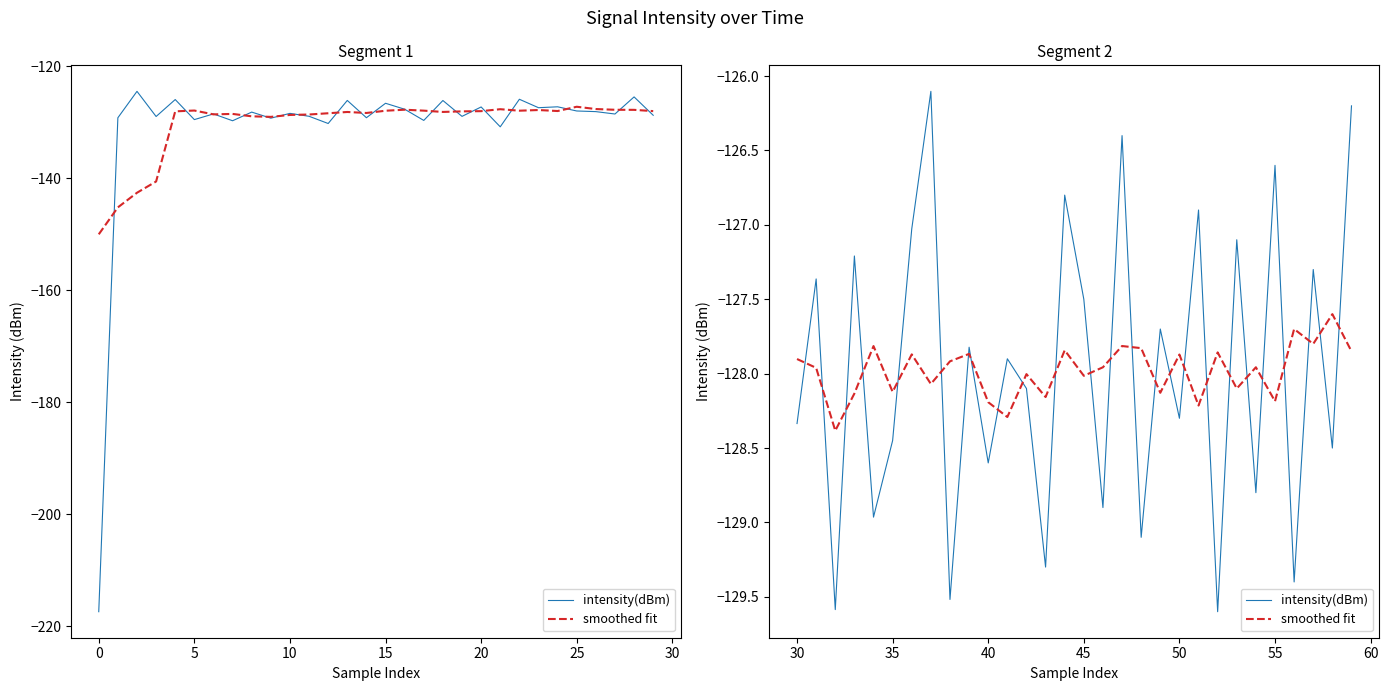

What is the label of the 13th point from the left?

12